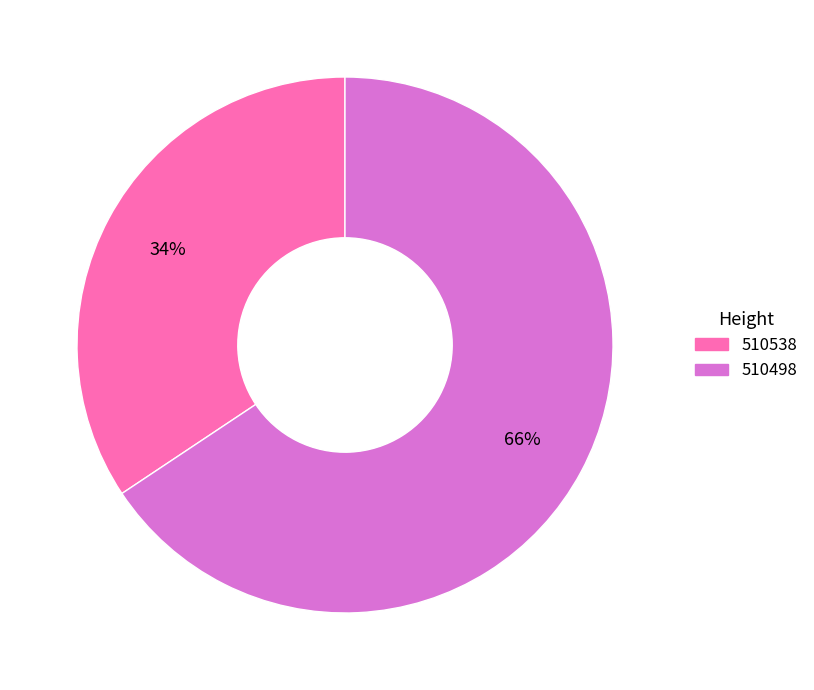

Do 510498 and 510538 together represent more than half of the pie?

Yes